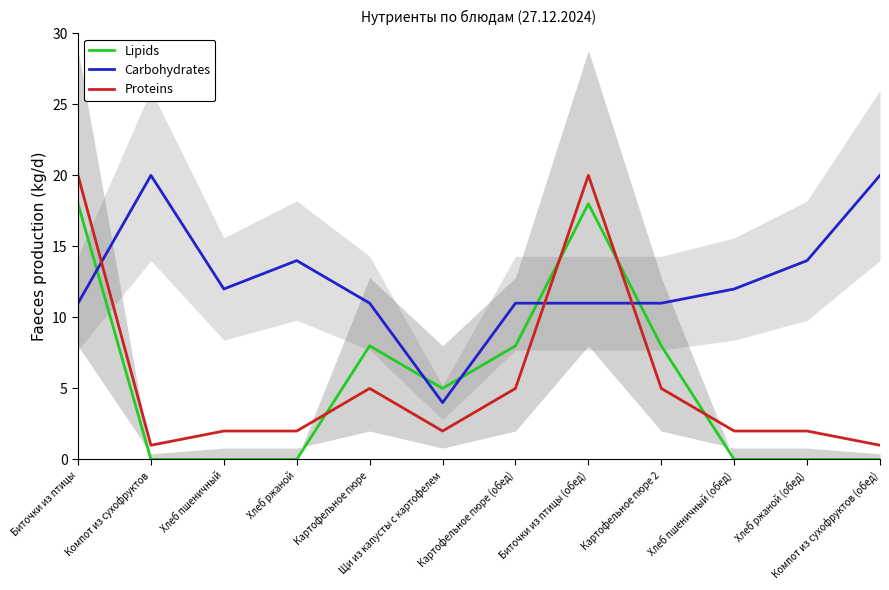

Where is Proteins nearest to the value 10?

Картофельное пюре